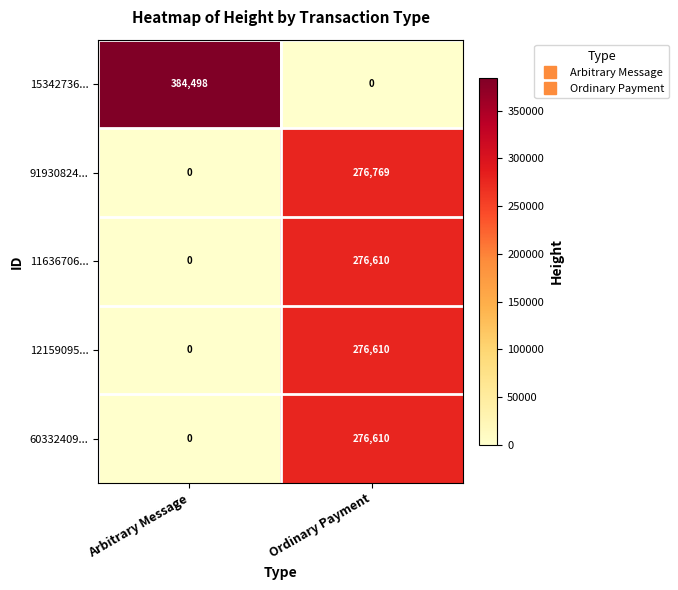

What is the highest value of the 15342736... series?

384498